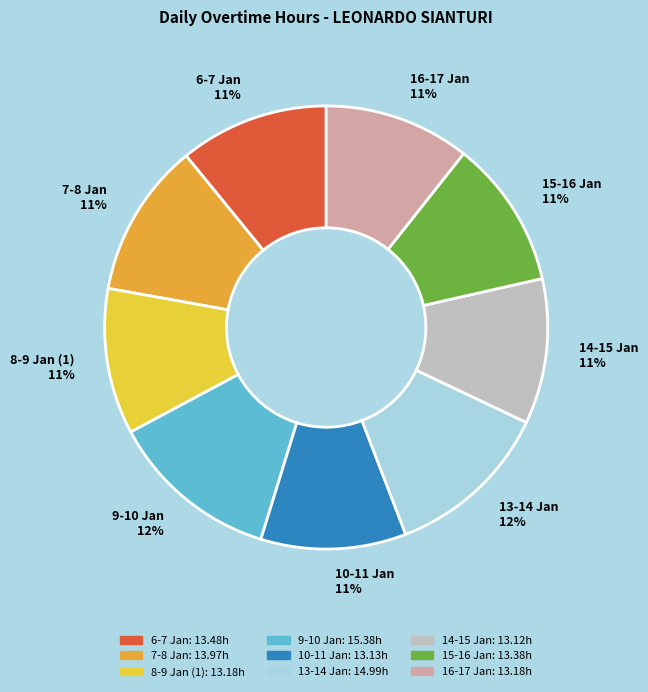

The 10-11 Jan slice represents 11% of the pie. True or false?

True